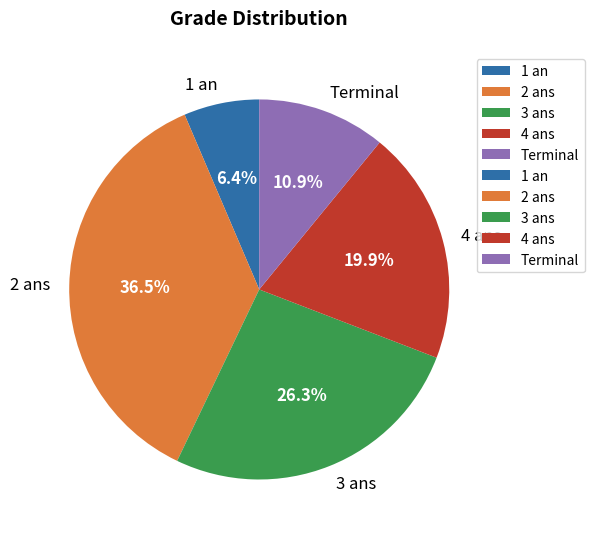

Does 4 ans account for over 50% of the chart?

No